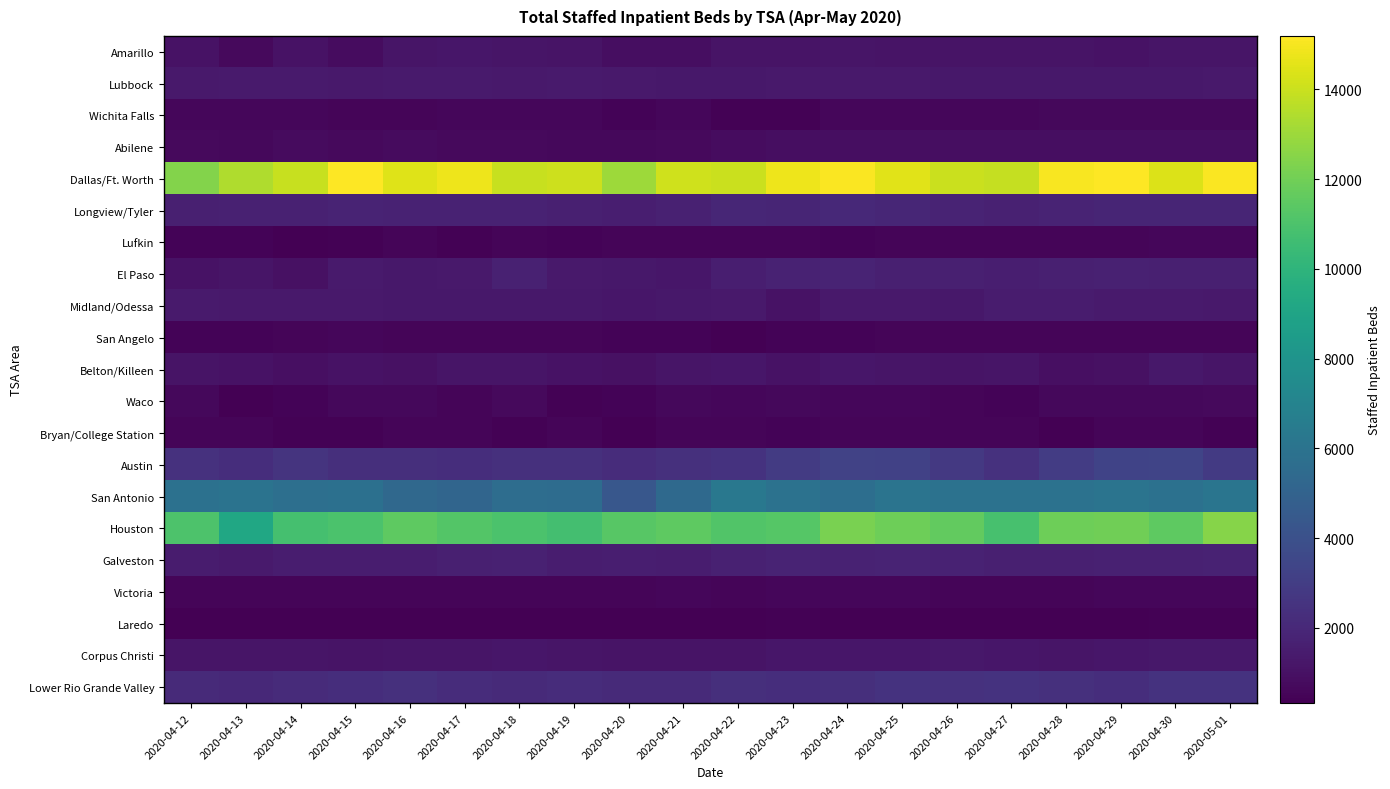

Which label corresponds to the largest value in the chart?

2020-04-15